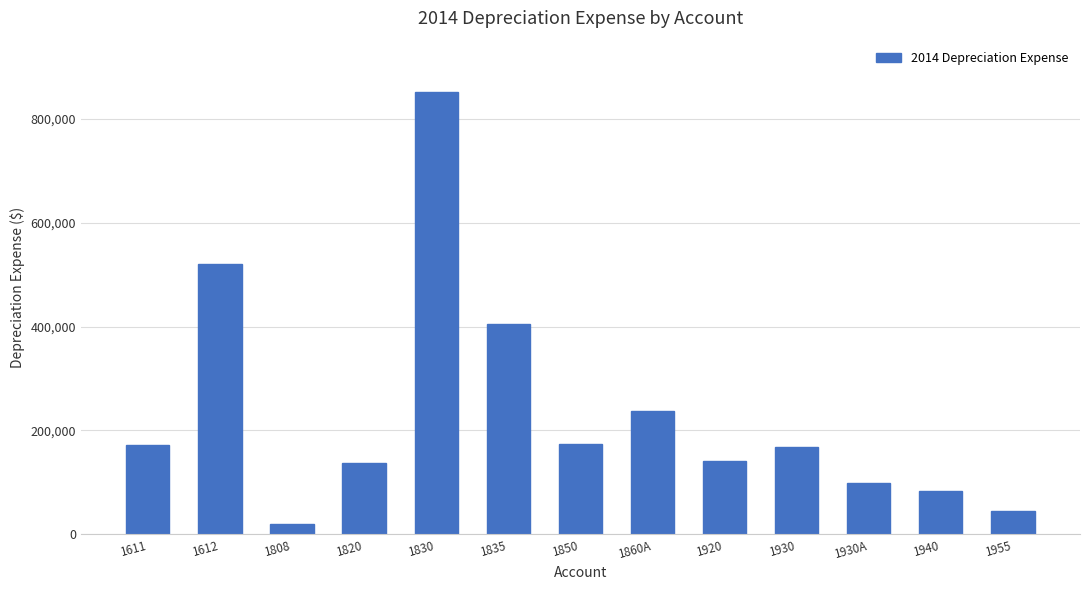

What position from the right is 1930?

4